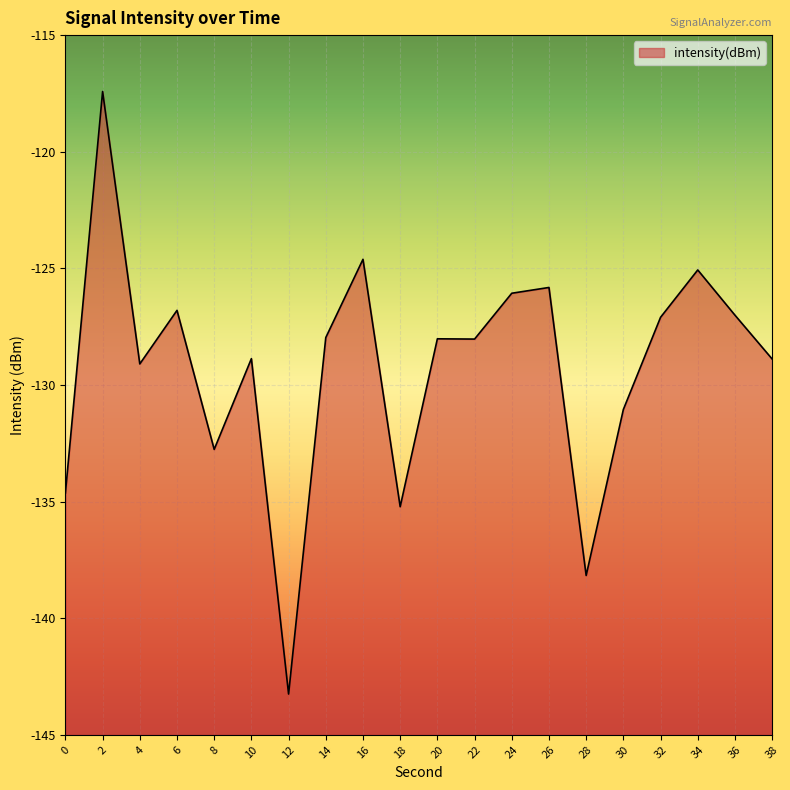

True or false: the data shows -48.4 at 38.

False